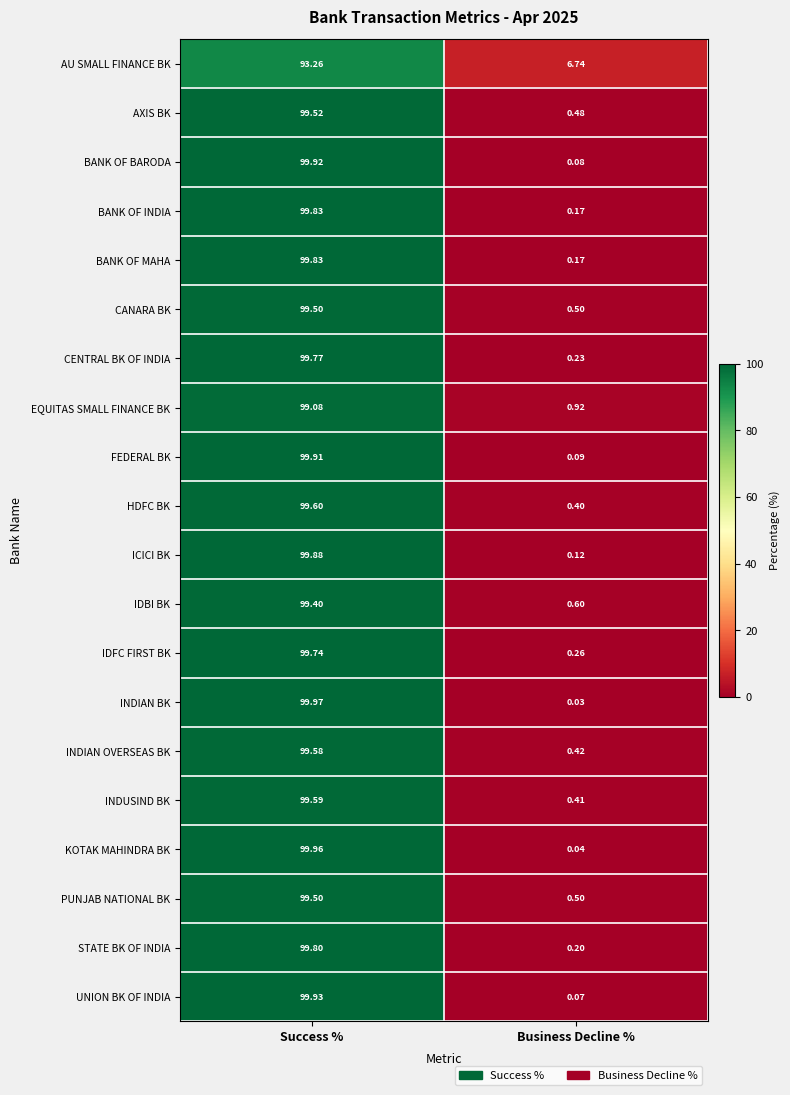

Between Success % and Business Decline %, which series saw the biggest shift?

INDIAN BK